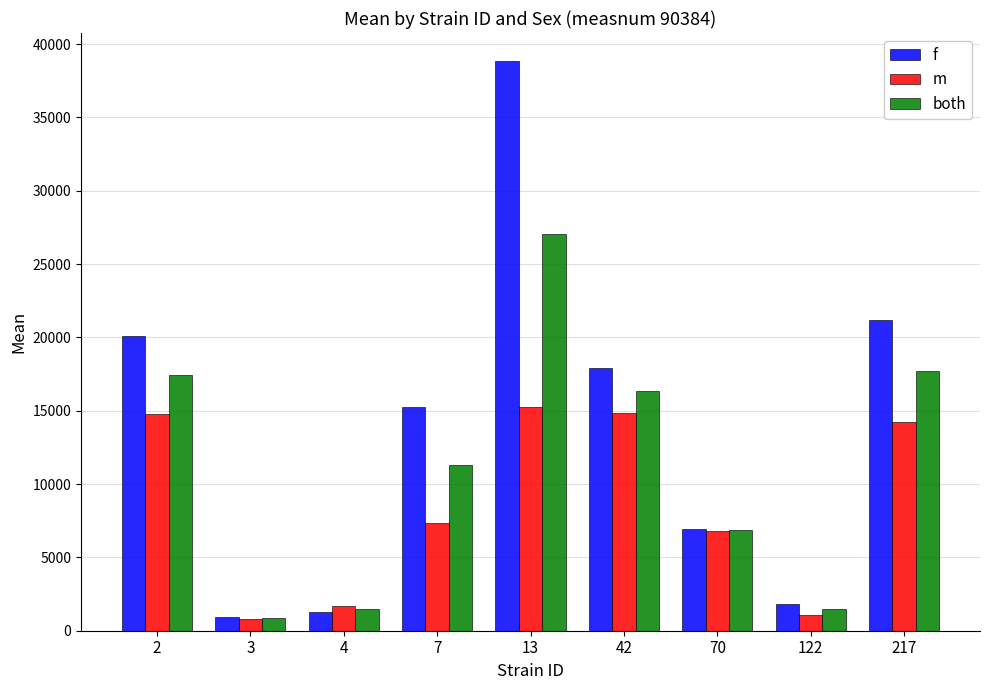

What is the difference between the highest and lowest values at 70?

86.1